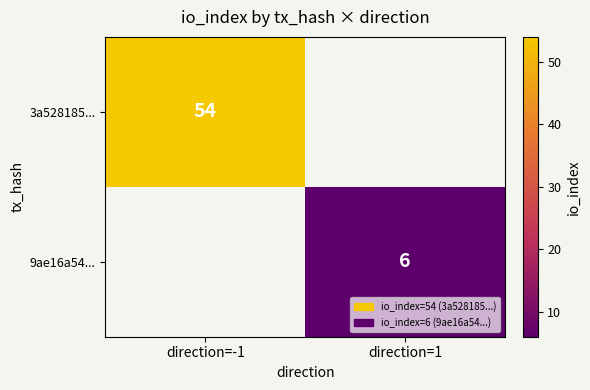

At how many categories does at least one series exceed 49?

1